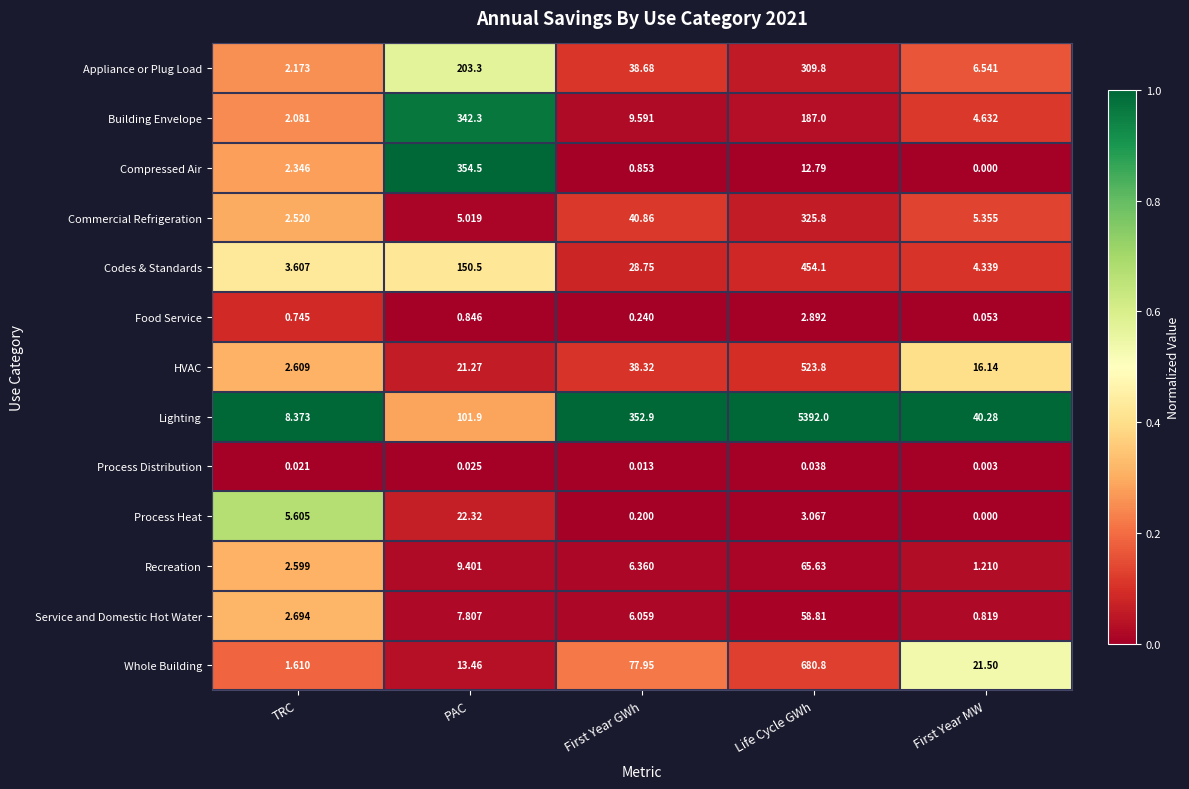

What is the spread (max minus min) of values at First Year MW?

40.3